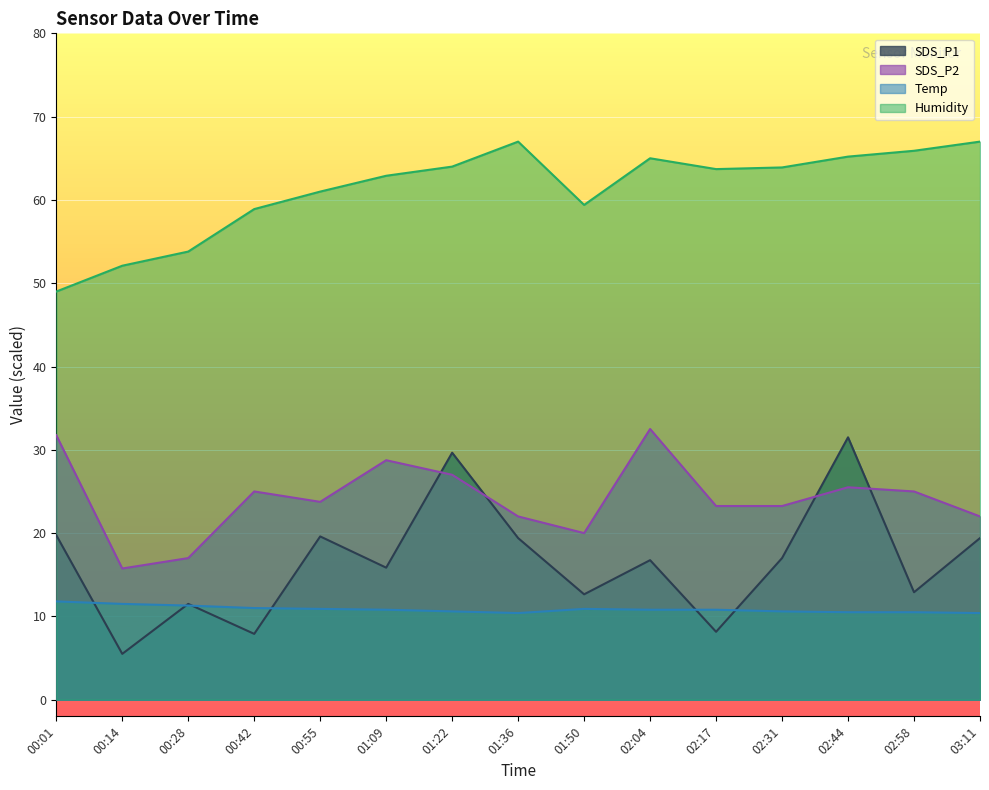

What value does the SDS_P2 series have at 00:42?

25.0